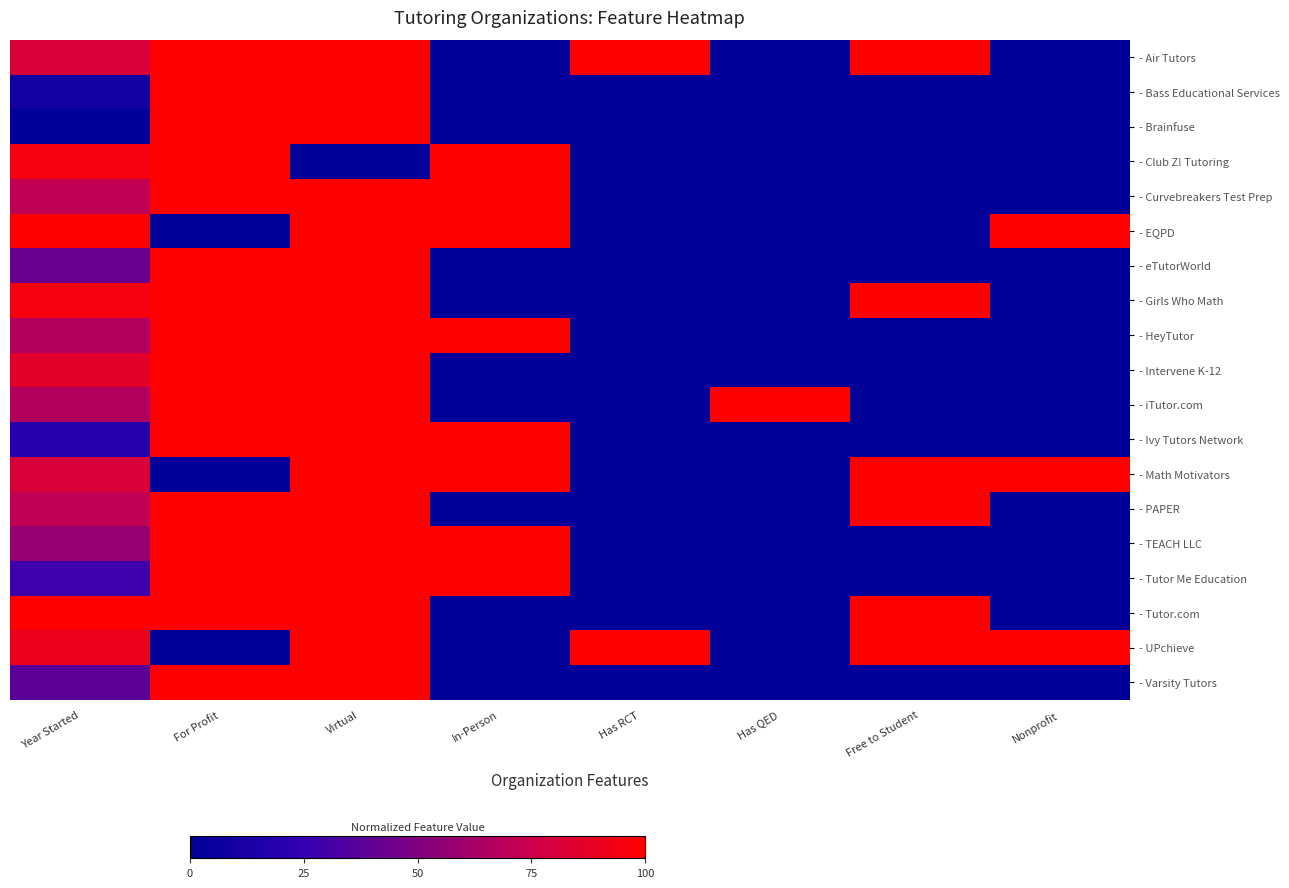

Reading left to right, what are all the values shown in this chart?

- Air Tutors: Year Started=0.8	For Profit=1.0	Virtual=1.0	In-Person=0.0	Has RCT=1.0	Has QED=0.0	Free to Student=1.0	Nonprofit=0.0
- Bass Educational Services: Year Started=0.1	For Profit=1.0	Virtual=1.0	In-Person=0.0	Has RCT=0.0	Has QED=0.0	Free to Student=0.0	Nonprofit=0.0
- Brainfuse: Year Started=0.0	For Profit=1.0	Virtual=1.0	In-Person=0.0	Has RCT=0.0	Has QED=0.0	Free to Student=0.0	Nonprofit=0.0
- Club Z! Tutoring: Year Started=1.0	For Profit=1.0	Virtual=0.0	In-Person=1.0	Has RCT=0.0	Has QED=0.0	Free to Student=0.0	Nonprofit=0.0
- Curvebreakers Test Prep: Year Started=0.7	For Profit=1.0	Virtual=1.0	In-Person=1.0	Has RCT=0.0	Has QED=0.0	Free to Student=0.0	Nonprofit=0.0
- EQPD: Year Started=1.0	For Profit=0.0	Virtual=1.0	In-Person=1.0	Has RCT=0.0	Has QED=0.0	Free to Student=0.0	Nonprofit=1.0
- eTutorWorld: Year Started=0.4	For Profit=1.0	Virtual=1.0	In-Person=0.0	Has RCT=0.0	Has QED=0.0	Free to Student=0.0	Nonprofit=0.0
- Girls Who Math: Year Started=1.0	For Profit=1.0	Virtual=1.0	In-Person=0.0	Has RCT=0.0	Has QED=0.0	Free to Student=1.0	Nonprofit=0.0
- HeyTutor: Year Started=0.7	For Profit=1.0	Virtual=1.0	In-Person=1.0	Has RCT=0.0	Has QED=0.0	Free to Student=0.0	Nonprofit=0.0
- Intervene K-12: Year Started=0.9	For Profit=1.0	Virtual=1.0	In-Person=0.0	Has RCT=0.0	Has QED=0.0	Free to Student=0.0	Nonprofit=0.0
- iTutor.com: Year Started=0.7	For Profit=1.0	Virtual=1.0	In-Person=0.0	Has RCT=0.0	Has QED=1.0	Free to Student=0.0	Nonprofit=0.0
- Ivy Tutors Network: Year Started=0.2	For Profit=1.0	Virtual=1.0	In-Person=1.0	Has RCT=0.0	Has QED=0.0	Free to Student=0.0	Nonprofit=0.0
- Math Motivators: Year Started=0.8	For Profit=0.0	Virtual=1.0	In-Person=1.0	Has RCT=0.0	Has QED=0.0	Free to Student=1.0	Nonprofit=1.0
- PAPER: Year Started=0.7	For Profit=1.0	Virtual=1.0	In-Person=0.0	Has RCT=0.0	Has QED=0.0	Free to Student=1.0	Nonprofit=0.0
- TEACH LLC: Year Started=0.6	For Profit=1.0	Virtual=1.0	In-Person=1.0	Has RCT=0.0	Has QED=0.0	Free to Student=0.0	Nonprofit=0.0
- Tutor Me Education: Year Started=0.3	For Profit=1.0	Virtual=1.0	In-Person=1.0	Has RCT=0.0	Has QED=0.0	Free to Student=0.0	Nonprofit=0.0
- Tutor.com: Year Started=1.0	For Profit=1.0	Virtual=1.0	In-Person=0.0	Has RCT=0.0	Has QED=0.0	Free to Student=1.0	Nonprofit=0.0
- UPchieve: Year Started=0.9	For Profit=0.0	Virtual=1.0	In-Person=0.0	Has RCT=1.0	Has QED=0.0	Free to Student=1.0	Nonprofit=1.0
- Varsity Tutors: Year Started=0.4	For Profit=1.0	Virtual=1.0	In-Person=0.0	Has RCT=0.0	Has QED=0.0	Free to Student=0.0	Nonprofit=0.0